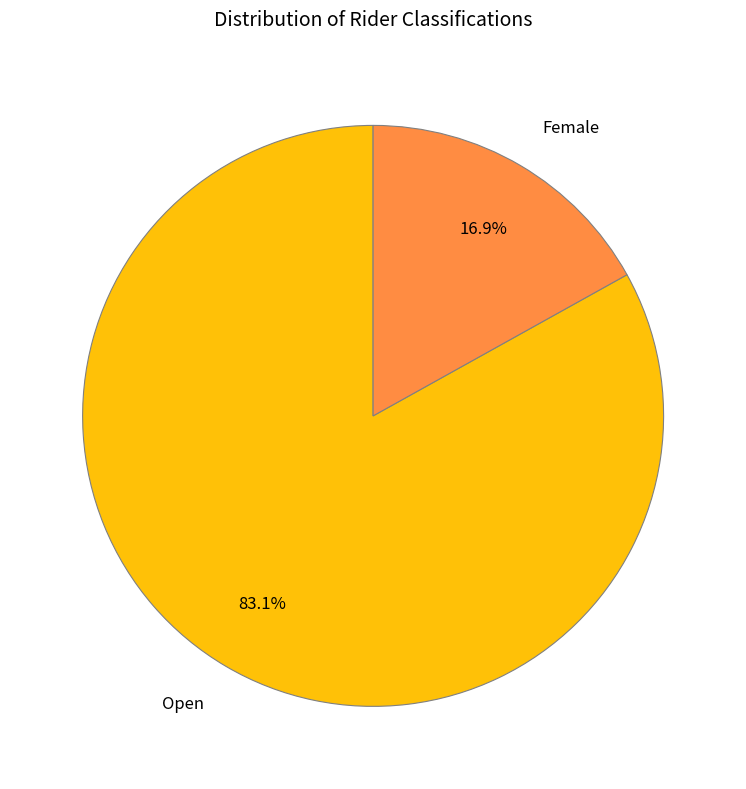

Is there any slice that represents more than half of the pie?

Yes